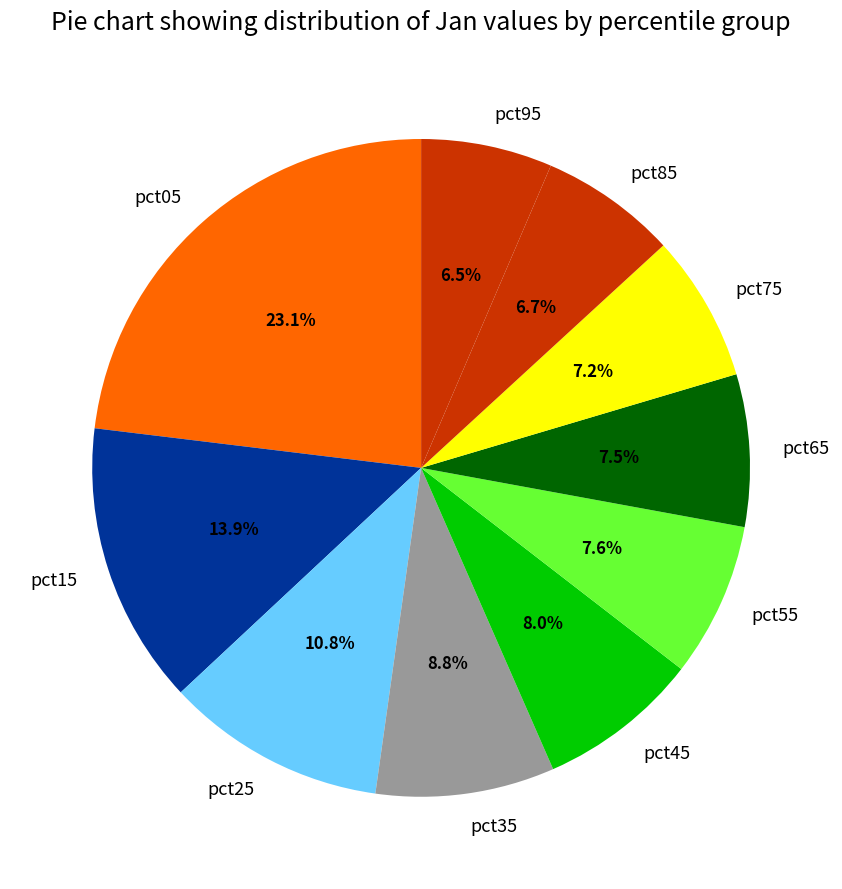

Count the number of slices in the pie.

10